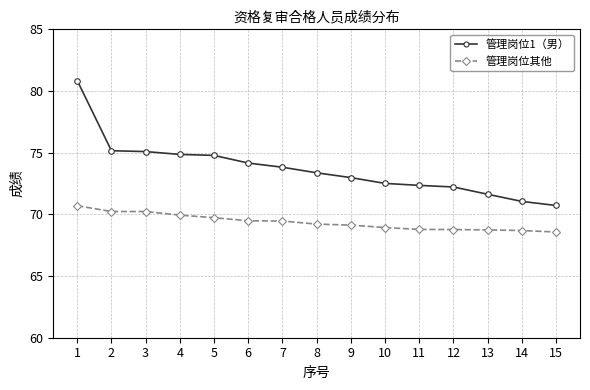

What is the difference between the highest and lowest values at 11?

3.6